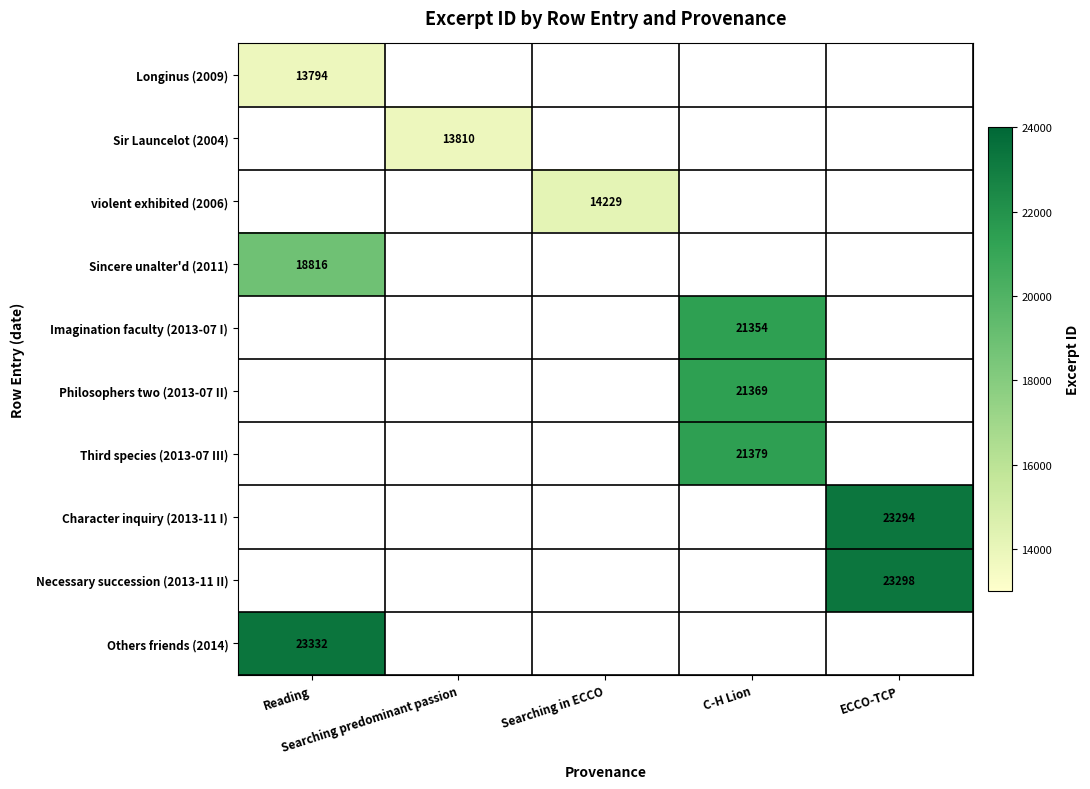

Between Searching predominant passion and Reading, which is larger?

Reading